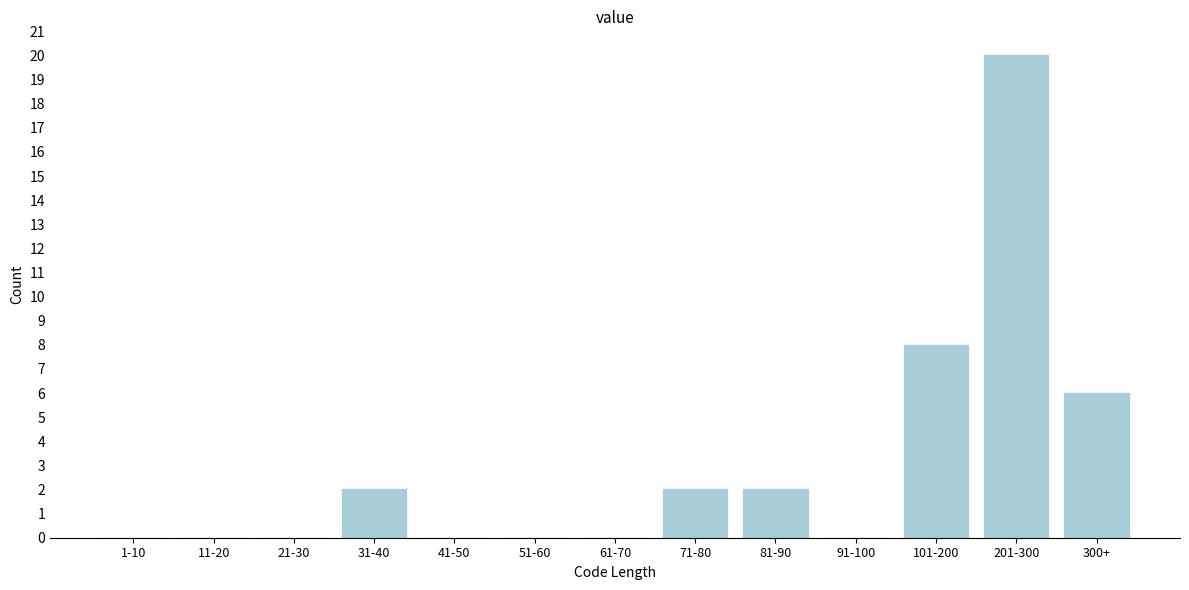

Reading left to right, list all the values displayed in this chart.

1-10=0	11-20=0	21-30=0	31-40=2	41-50=0	51-60=0	61-70=0	71-80=2	81-90=2	91-100=0	101-200=8	201-300=20	300+=6